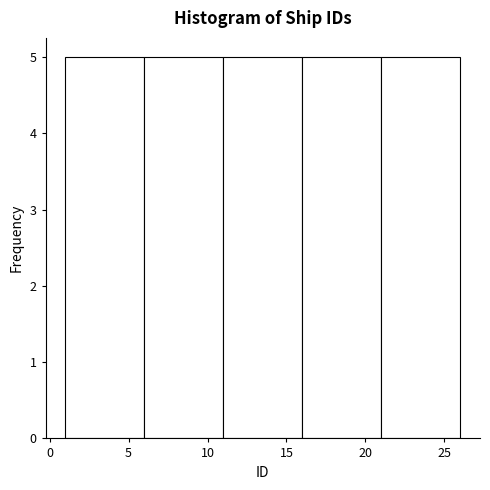

Reading left to right, list every bar in this chart as the range it spans on the x-axis followed by its height. The values are not printed on the chart, so give them approximately, as read against the axis.

1 to 6: 5
6 to 11: 5
11 to 16: 5
16 to 21: 5
21 to 26: 5